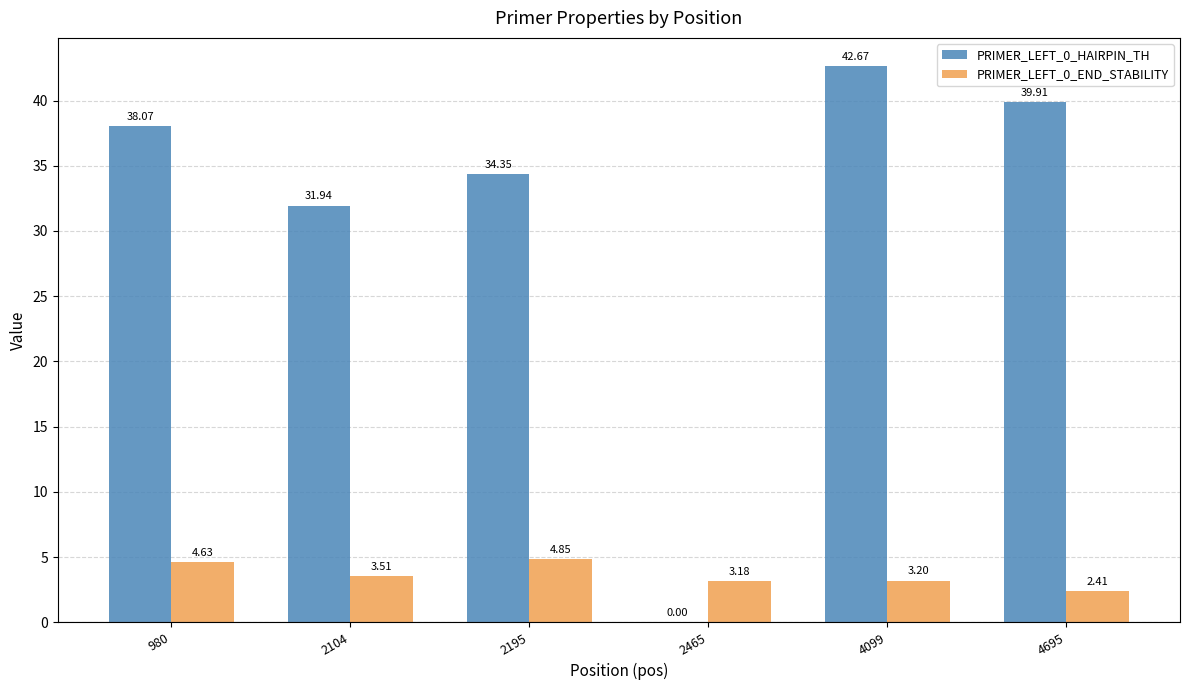

At which category is the sum across all series the highest?

4099